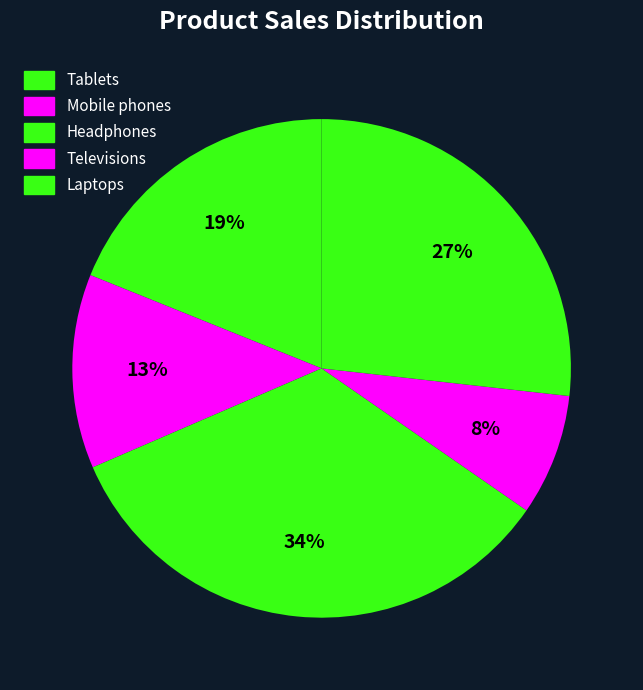

How many segments does this pie chart have?

5